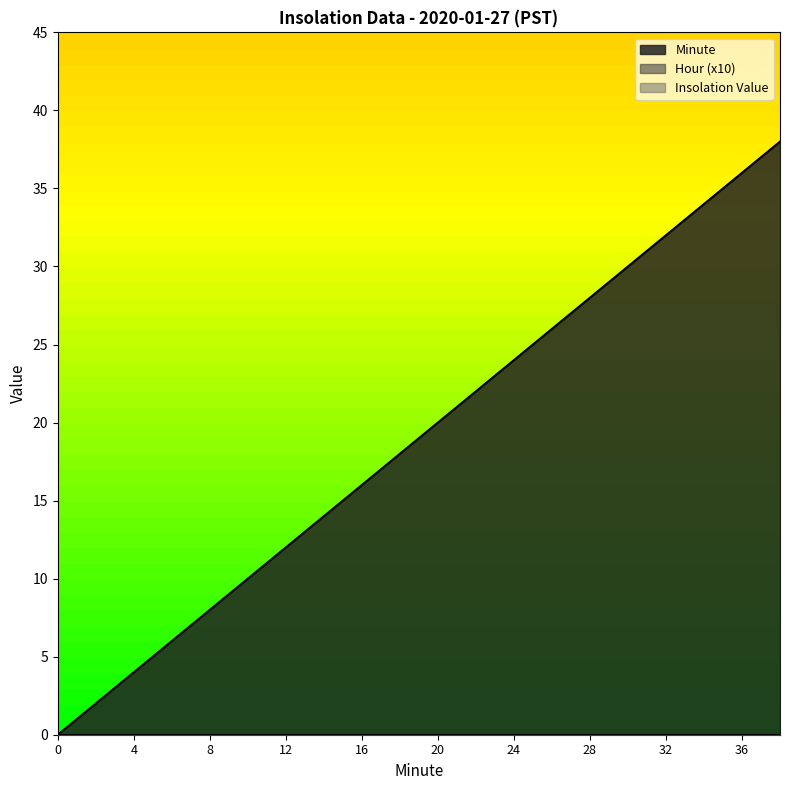

At which category is the sum across all series the highest?

38